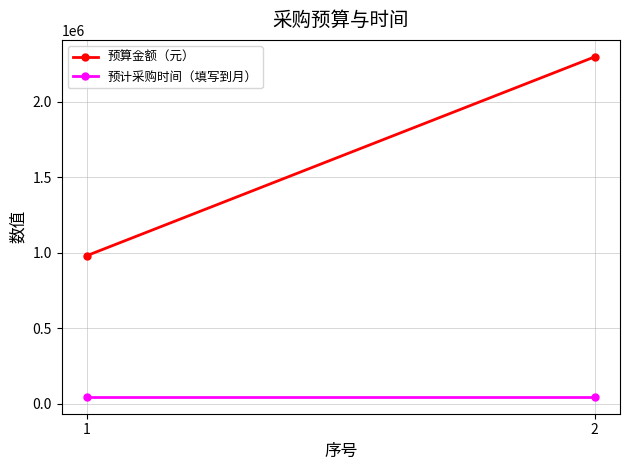

Count the number of categories in the chart.

2